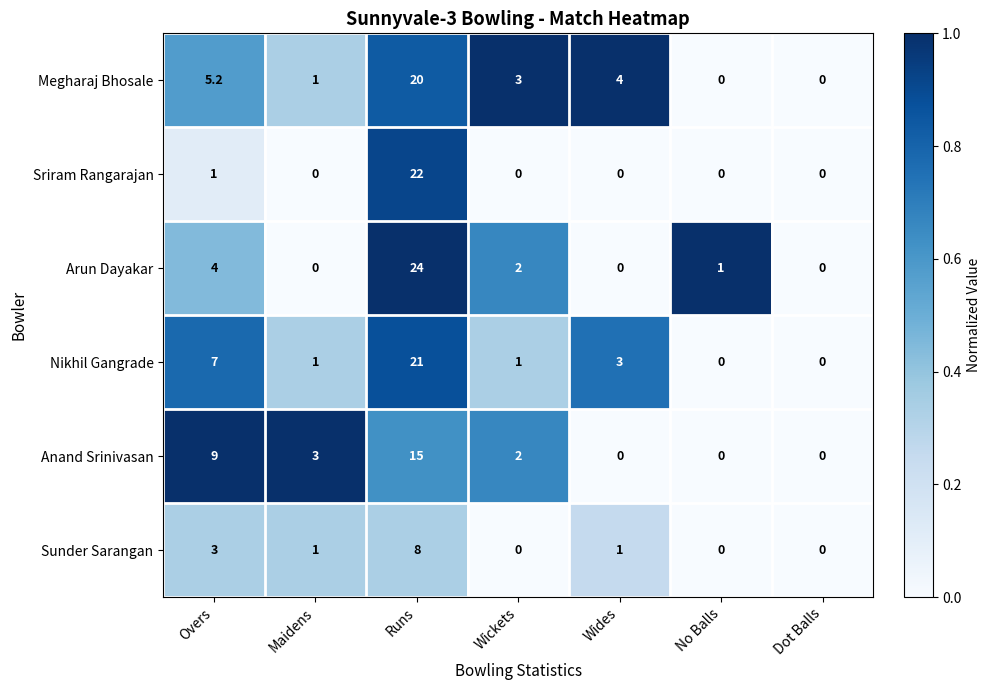

The value of Sriram Rangarajan at Overs is 0.7. True or false?

False